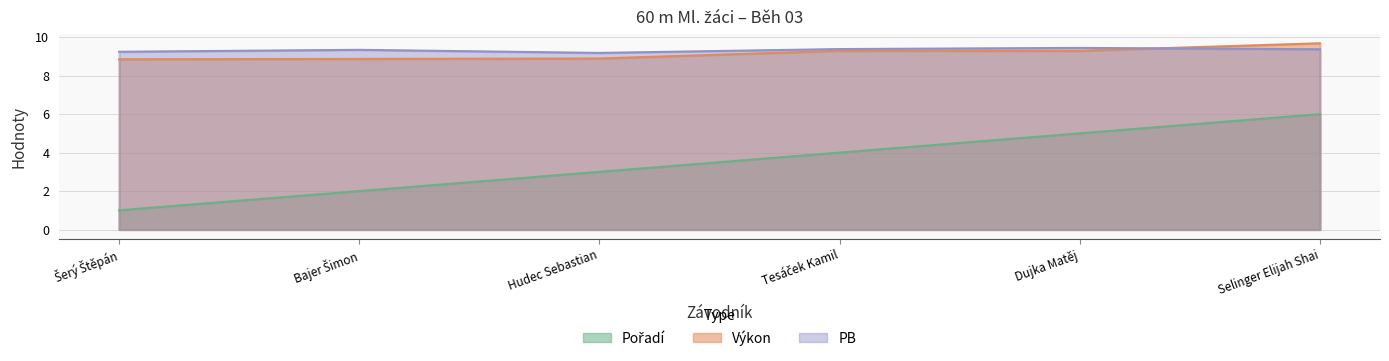

What is the total value across all series at Tesáček Kamil?

22.7